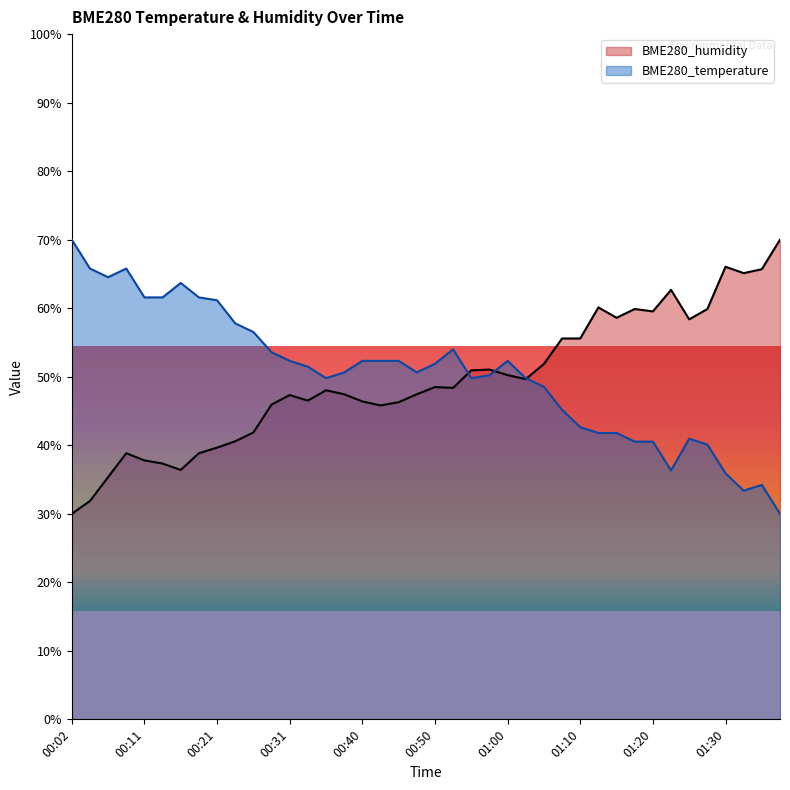

Reading left to right, what are all the values shown in this chart?

BME280_temperature: 00:02=70.0	00:04=65.8	00:06=64.5	00:09=65.8	00:11=61.6	00:14=61.6	00:16=63.7	00:18=61.6	00:21=61.2	00:23=57.8	00:26=56.5	00:28=53.6	00:31=52.3	00:33=51.5	00:35=49.8	00:38=50.6	00:40=52.3	00:43=52.3	00:45=52.3	00:48=50.6	00:50=51.9	00:53=54.0	00:55=49.8	00:57=50.2	01:00=52.3	01:02=49.8	01:05=48.5	01:07=45.2	01:10=42.6	01:12=41.8	01:15=41.8	01:17=40.5	01:20=40.5	01:23=36.3	01:25=40.9	01:28=40.1	01:30=35.9	01:33=33.4	01:36=34.2	01:38=30.0
BME280_humidity: 00:02=30.0	00:04=31.9	00:06=35.3	00:09=38.8	00:11=37.8	00:14=37.3	00:16=36.4	00:18=38.8	00:21=39.7	00:23=40.6	00:26=41.9	00:28=45.9	00:31=47.3	00:33=46.5	00:35=48.0	00:38=47.4	00:40=46.4	00:43=45.8	00:45=46.3	00:48=47.4	00:50=48.5	00:53=48.4	00:55=50.9	00:57=51.0	01:00=50.2	01:02=49.7	01:05=51.9	01:07=55.6	01:10=55.6	01:12=60.1	01:15=58.6	01:17=59.9	01:20=59.5	01:23=62.7	01:25=58.4	01:28=59.9	01:30=66.0	01:33=65.1	01:36=65.7	01:38=70.0